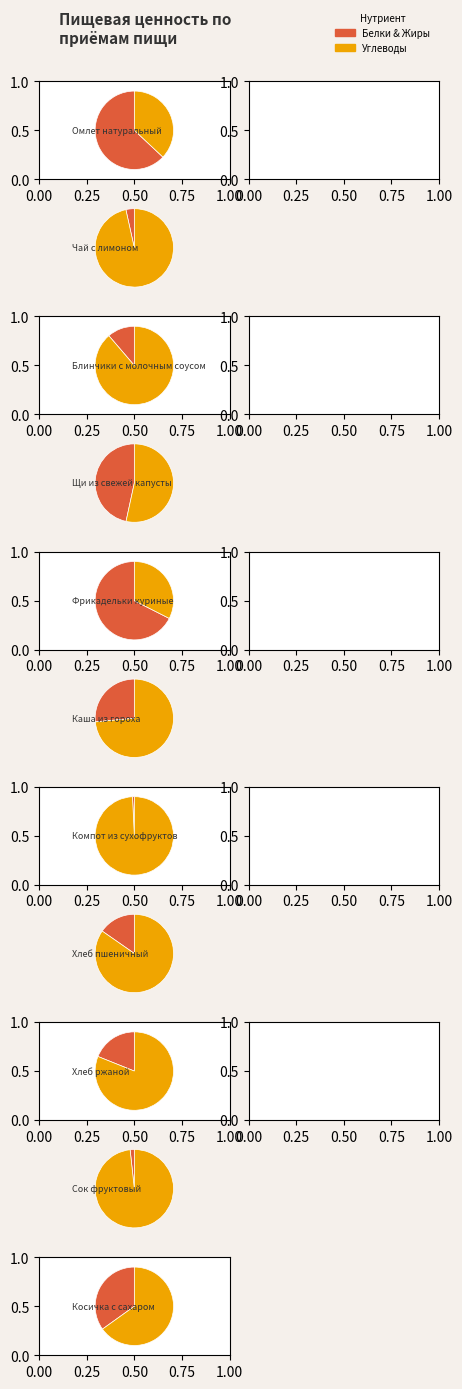

True or false: Чай с лимоном accounts for 12% of the total.

False